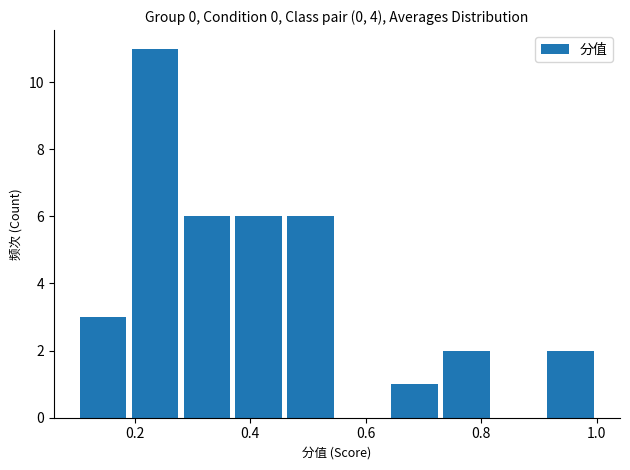

What is the difference between the maximum and second lowest values?

9